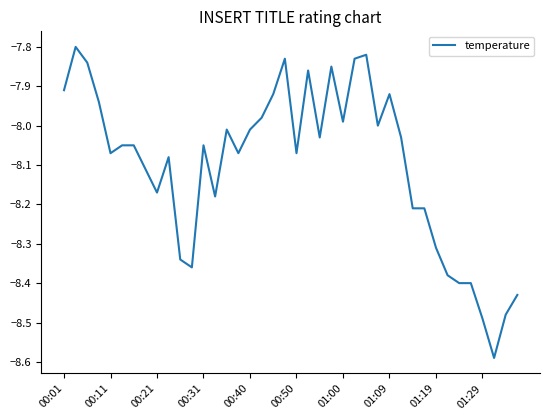

How many points are lower than both their immediate neighbors (excluding endpoints)?

10